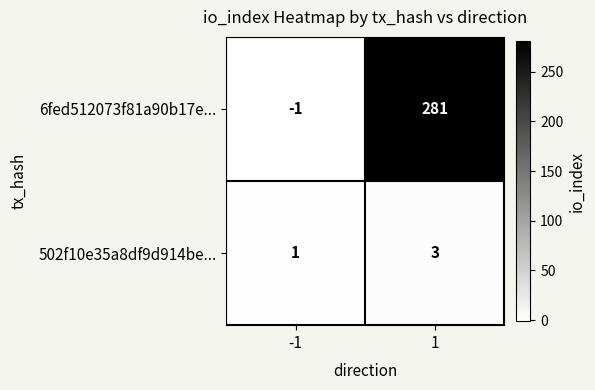

How many data points does each series have?

2